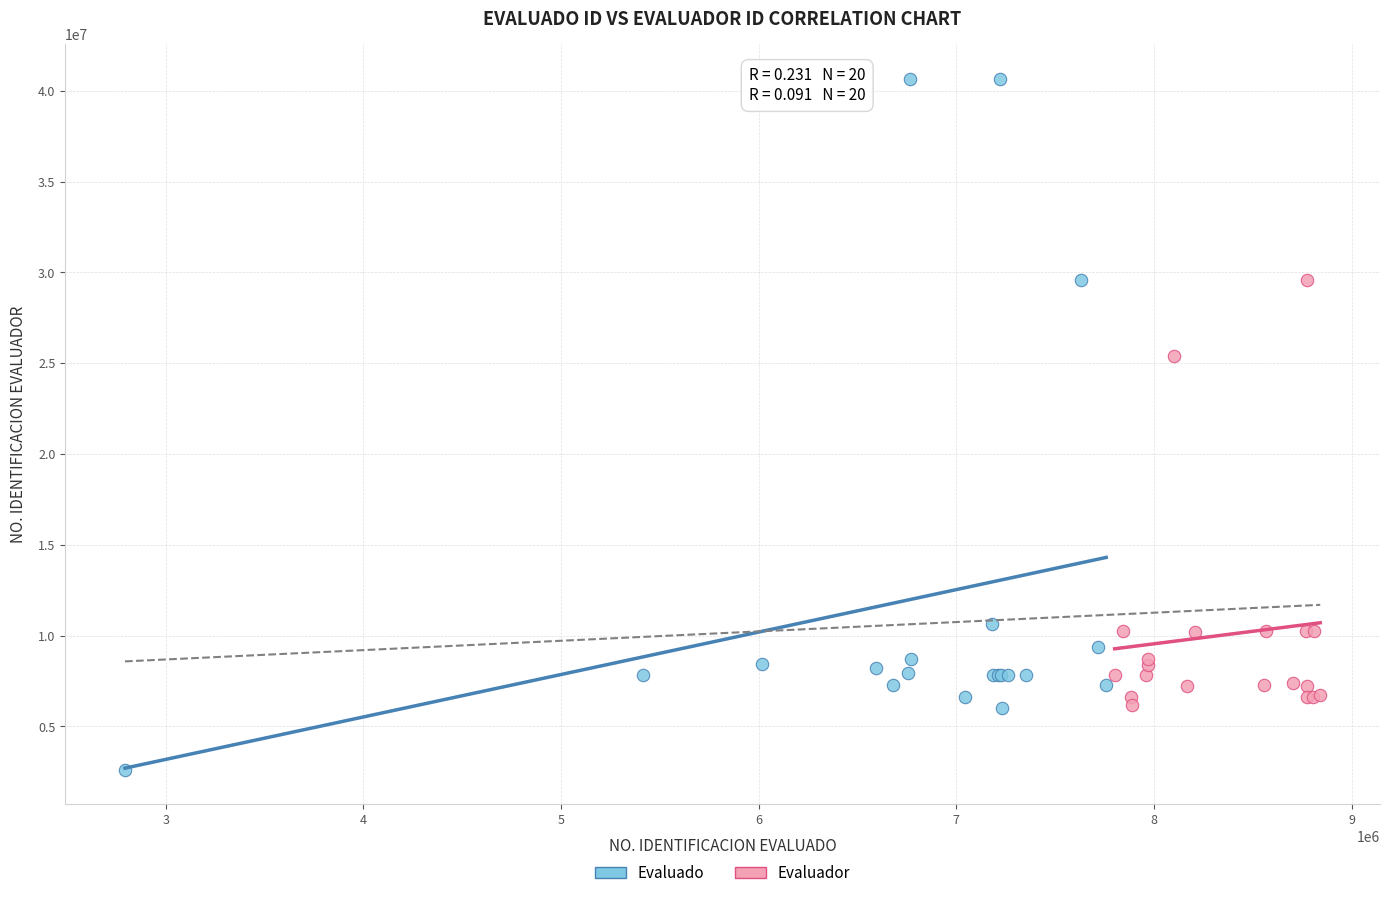

Which series has the largest Y range (max minus min)?

Evaluado